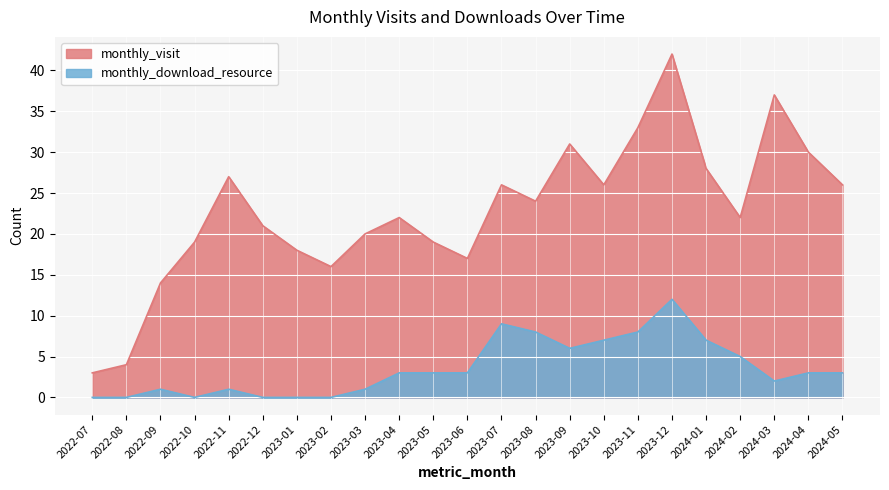

Where does the monthly_download_resource series first go above 3?

2023-07